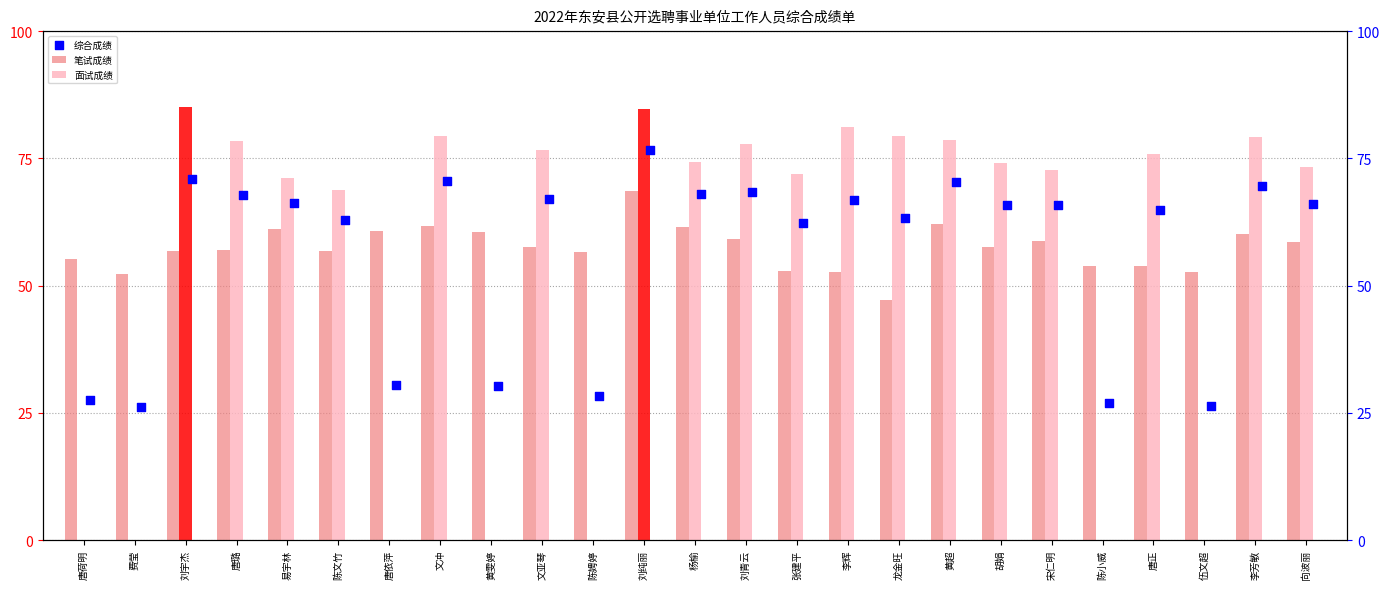

What is the total value across all series at 易宇林?

198.5